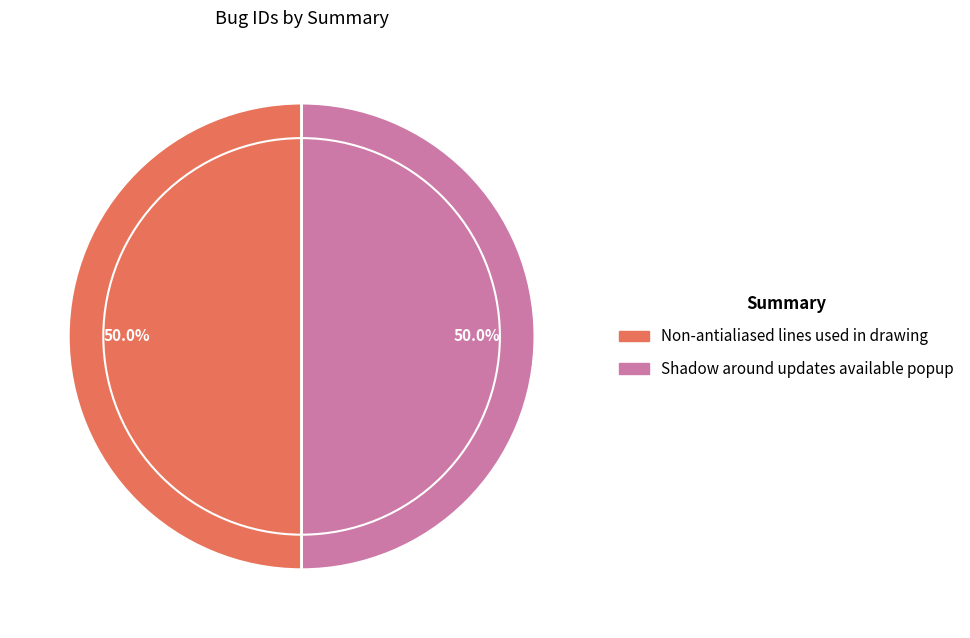

Approximately how many times larger is the value at Non-antialiased lines used in drawing compared to Shadow around updates available popup?

1.0